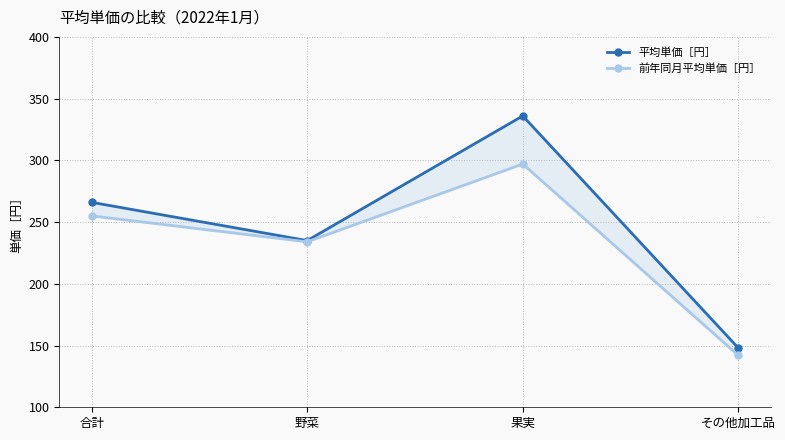

What is the average value of the 平均単価［円］ series?

246